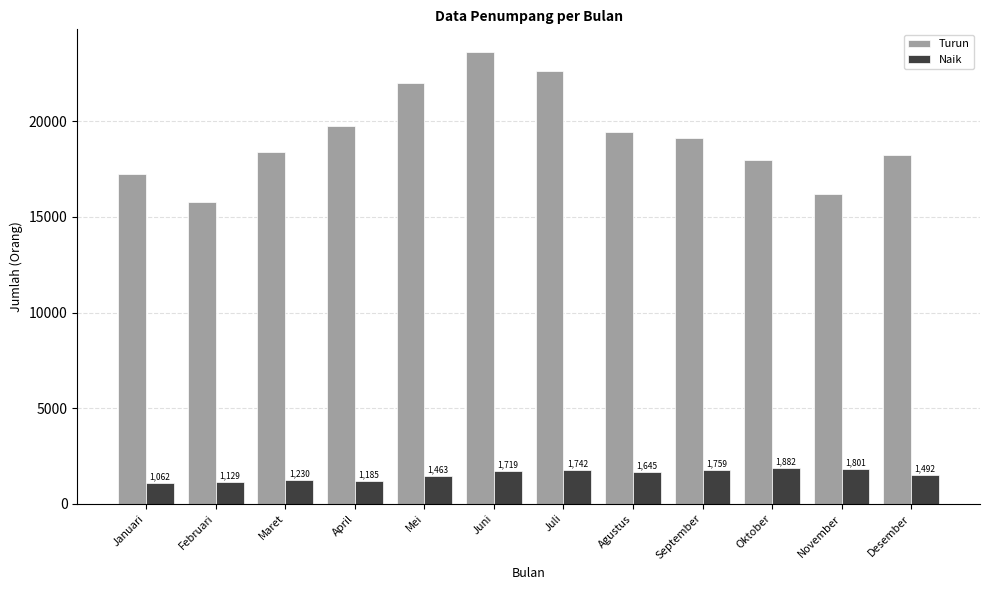

Reading left to right, extract all data points from this chart.

Turun: Januari=17267	Februari=15776	Maret=18406	April=19748	Mei=21995	Juni=23633	Juli=22649	Agustus=19435	September=19113	Oktober=17965	November=16200	Desember=18226
Naik: Januari=1062	Februari=1129	Maret=1230	April=1185	Mei=1463	Juni=1719	Juli=1742	Agustus=1645	September=1759	Oktober=1882	November=1801	Desember=1492